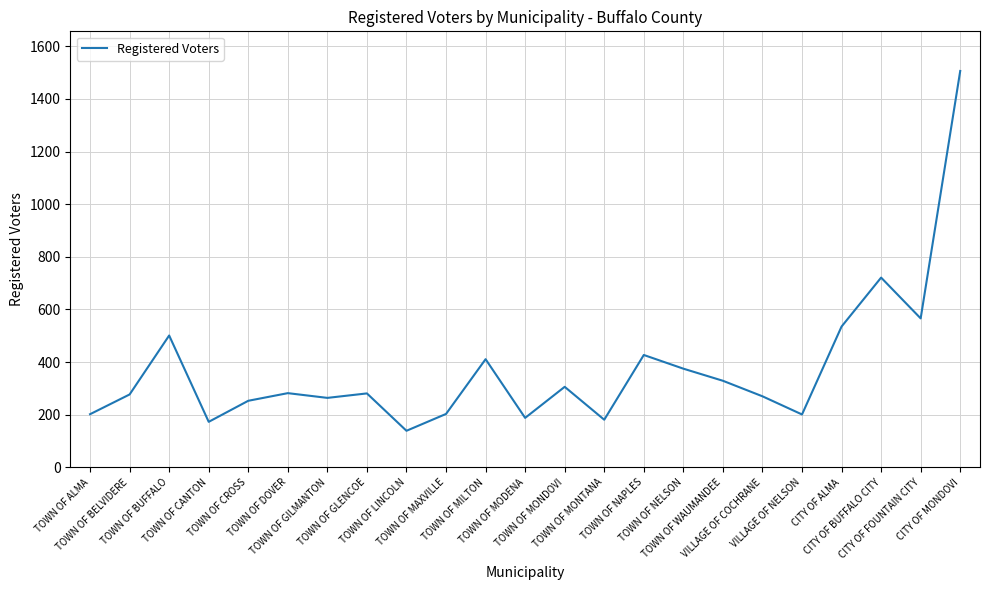

Count the number of categories in the chart.

23